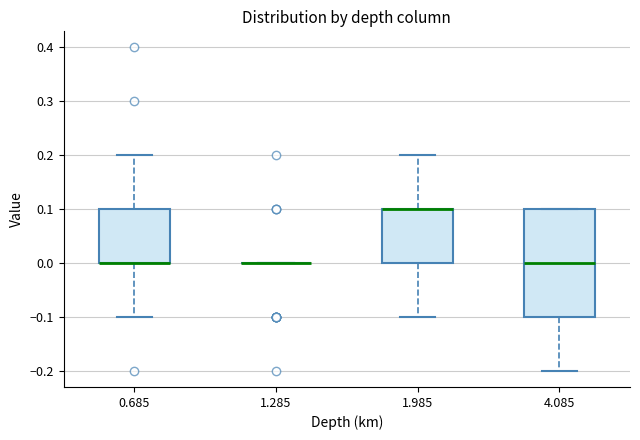

Reading left to right, read every box against the y-axis: the position of its median line, the range the box covers, and the ends of its whiskers. The values are not printed on the chart, so give them approximately, as read against the axis.

0.685: median 0.0 (drawn on the box's lower edge), box 0.0 to 0.1, whiskers -0.1 to 0.2
1.285: box collapsed to a line at 0.0, whiskers 0.0 to 0.0
1.985: median 0.1 (drawn on the box's upper edge), box 0.0 to 0.1, whiskers -0.1 to 0.2
4.085: median 0.0, box -0.1 to 0.1, whiskers -0.2 to 0.1